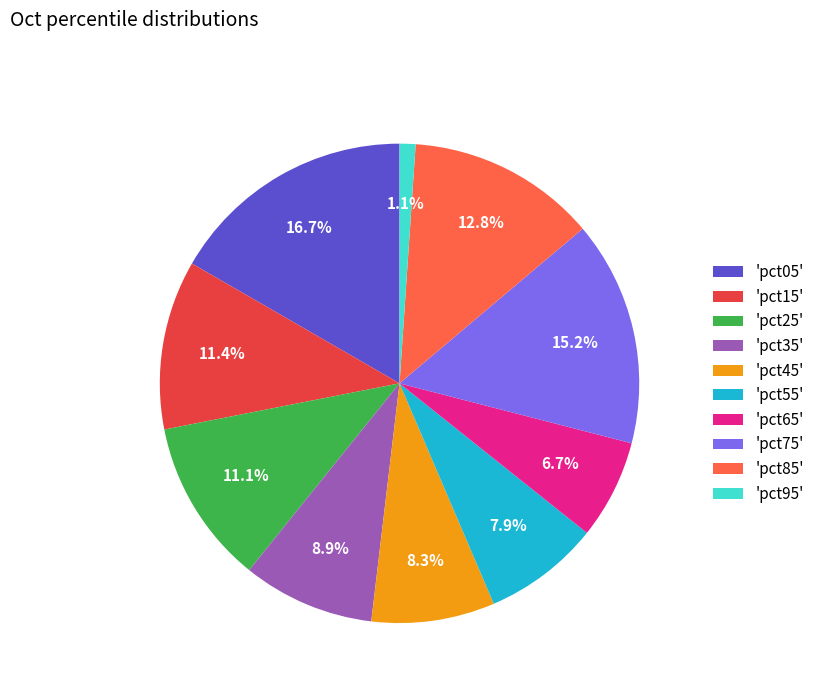

Is the sum of 'pct65' and 'pct75' greater than half?

No